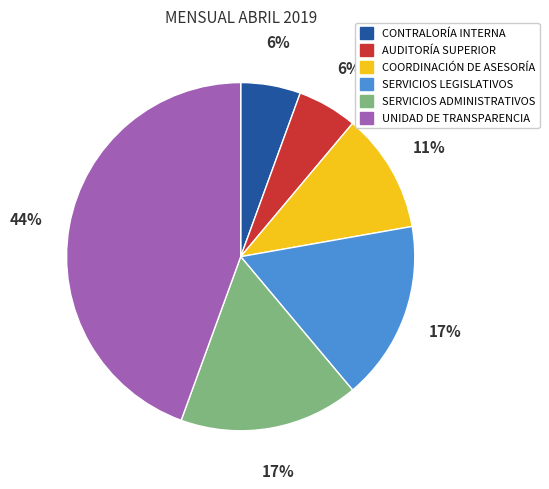

How many slices are in this pie chart?

6